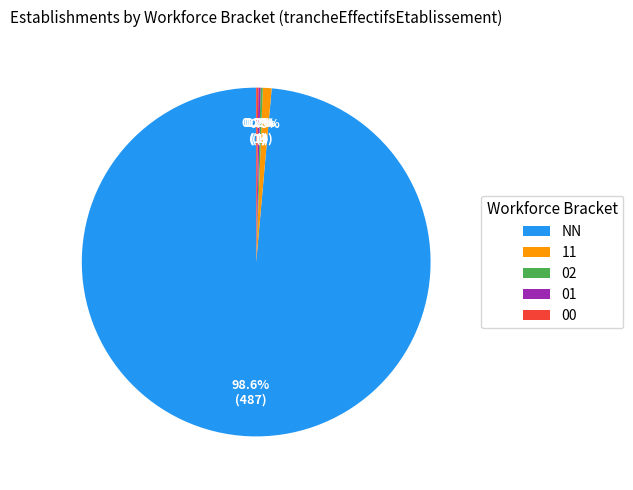

Combined, do 11 and NN account for over 50%?

Yes